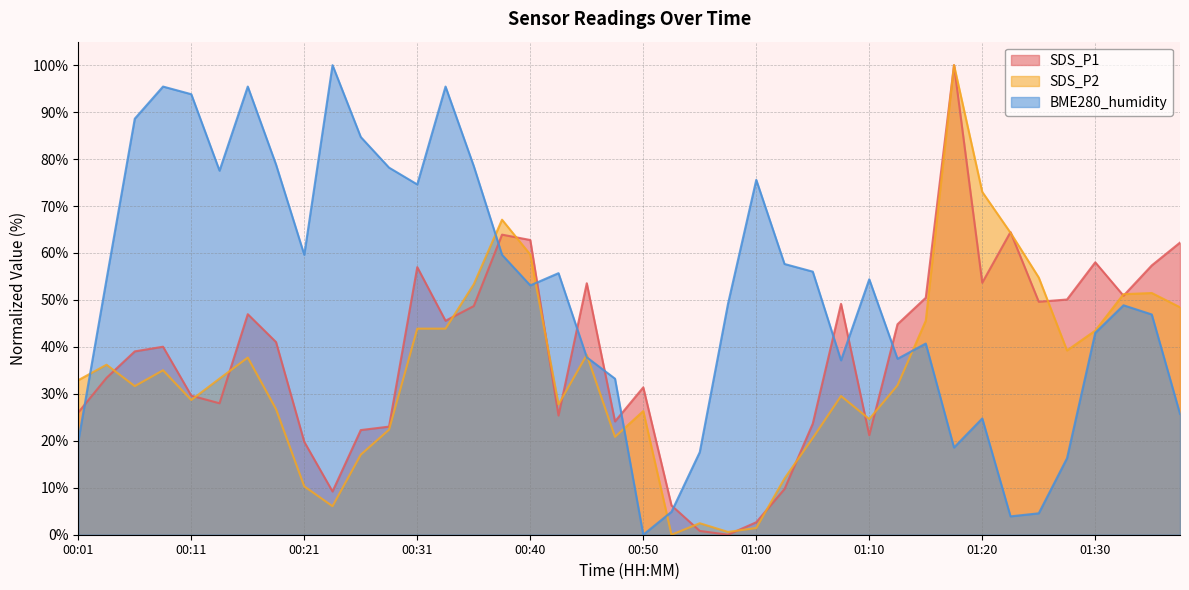

Rank the series by their maximum value, from lowest to highest.

SDS_P1, SDS_P2, BME280_humidity